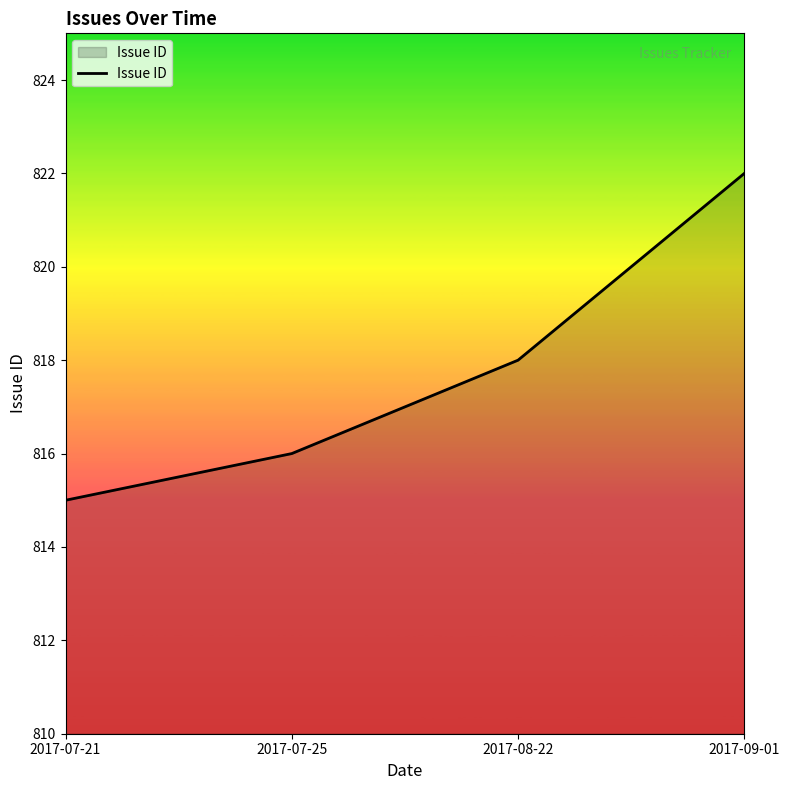

Reading left to right, extract all data points from this chart.

2017-07-21=815	2017-07-25=816	2017-08-22=818	2017-09-01=822